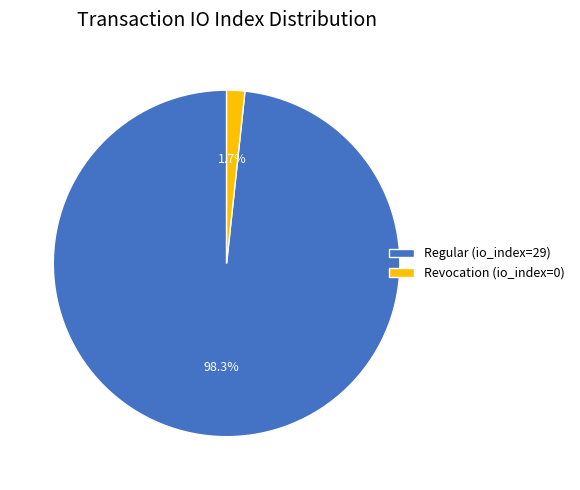

Which category accounts for the majority?

Regular (io_index=29)